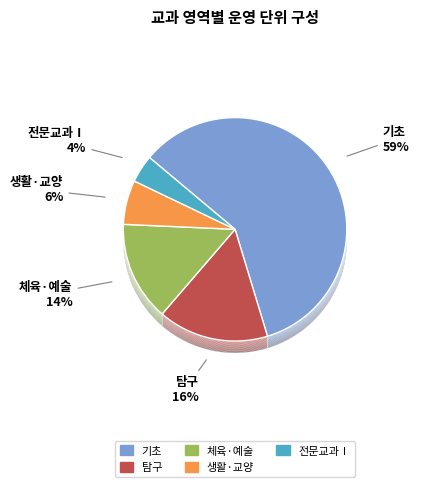

True or false: 기초 accounts for 59% of the total.

True